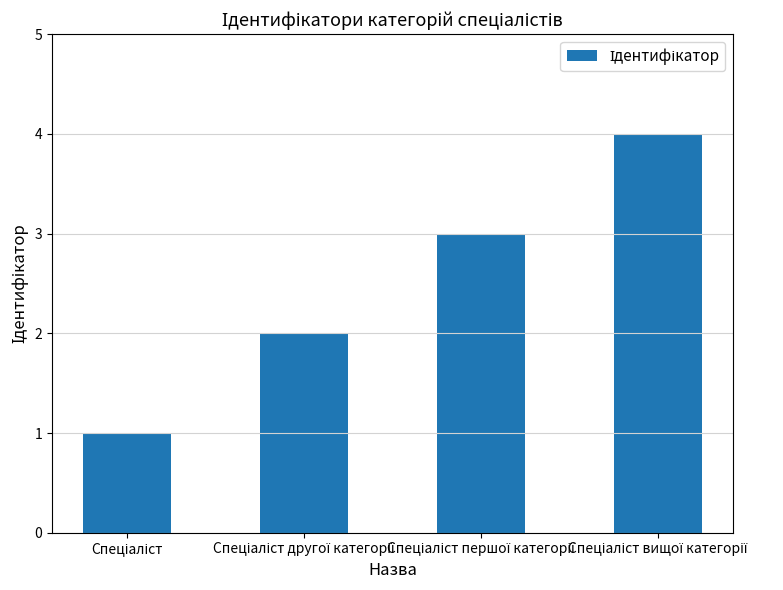

What is the sum of all values?

10